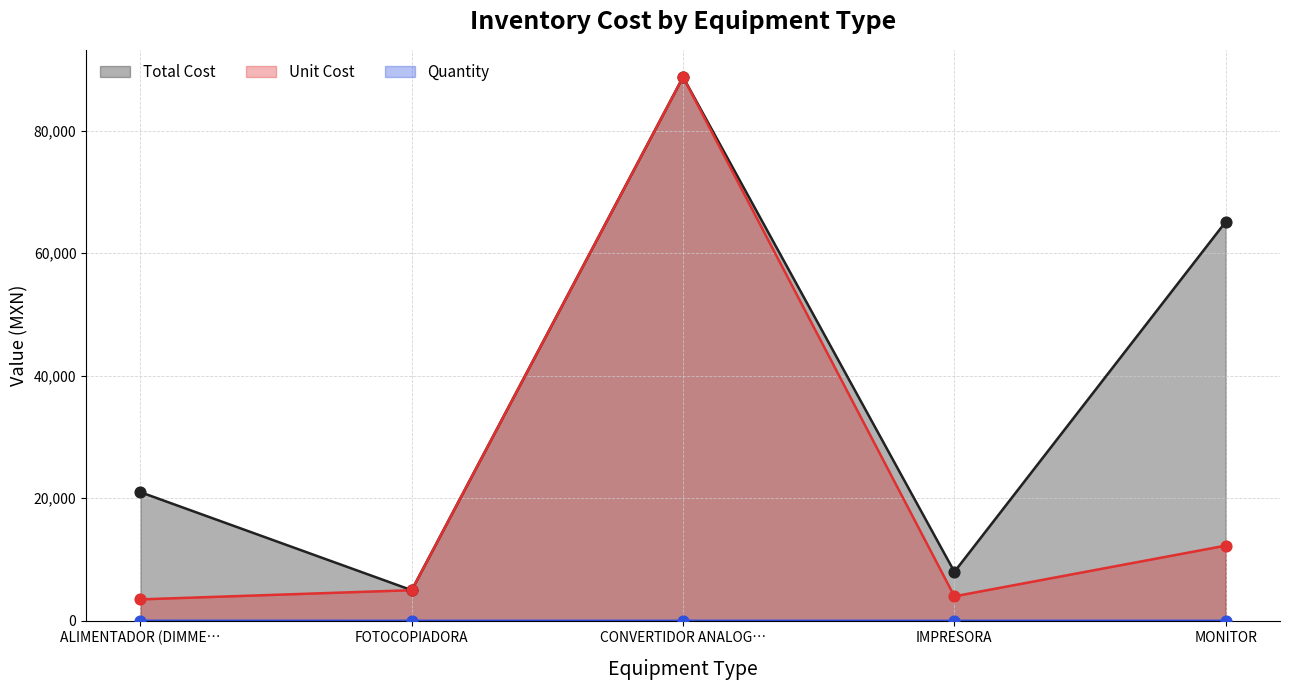

At how many categories does at least one series exceed 34046?

2